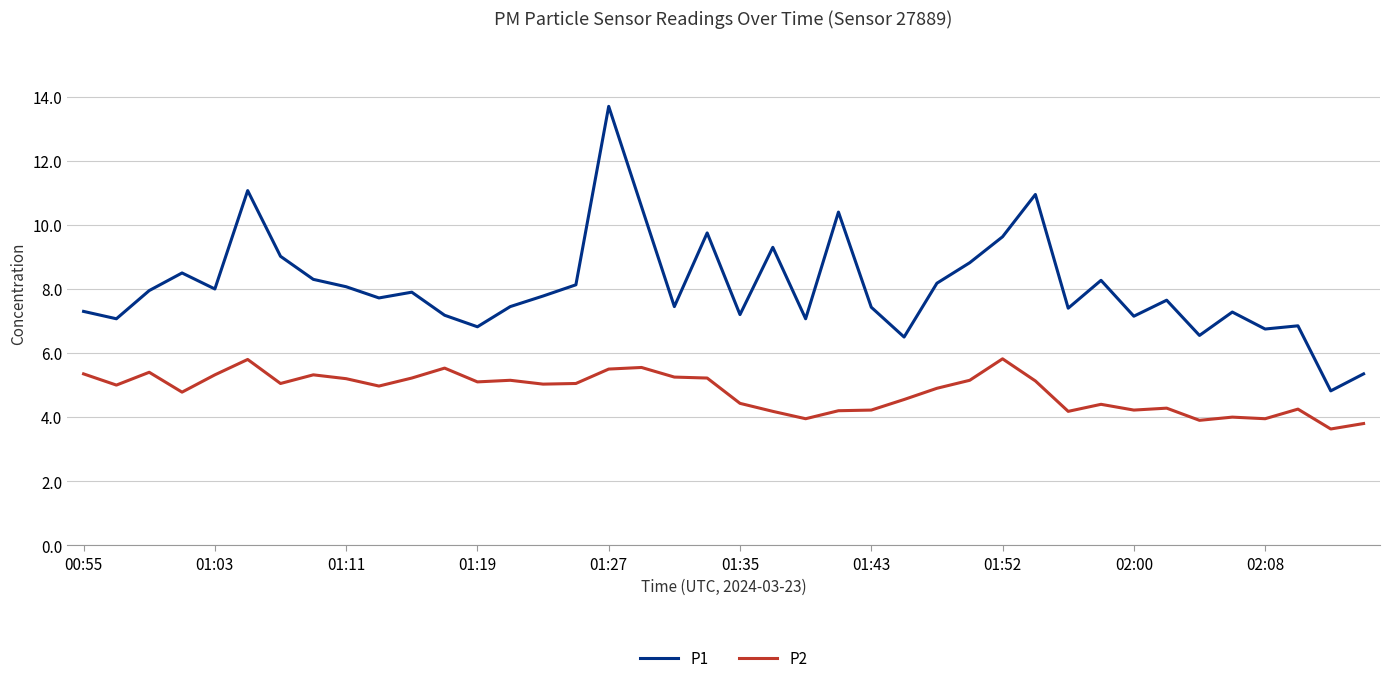

How many series are shown in this chart?

2